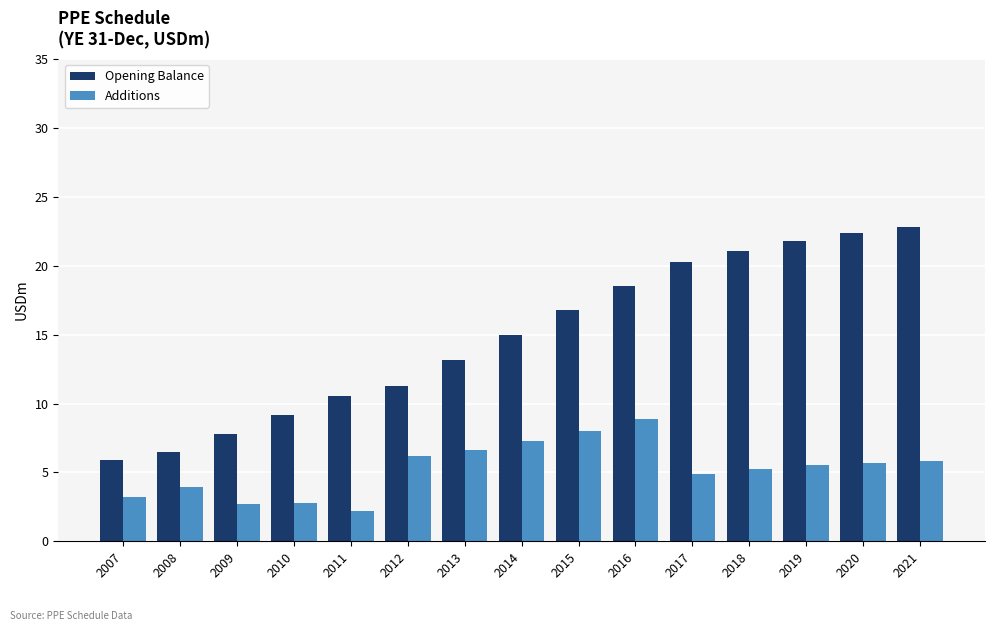

What is the highest value of the Additions series?

8.9